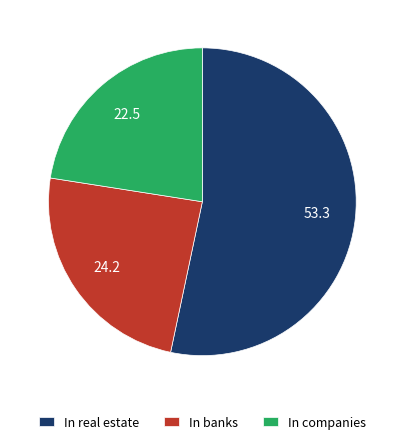

What is the ratio of the value at In companies to the value at In real estate?

0.4